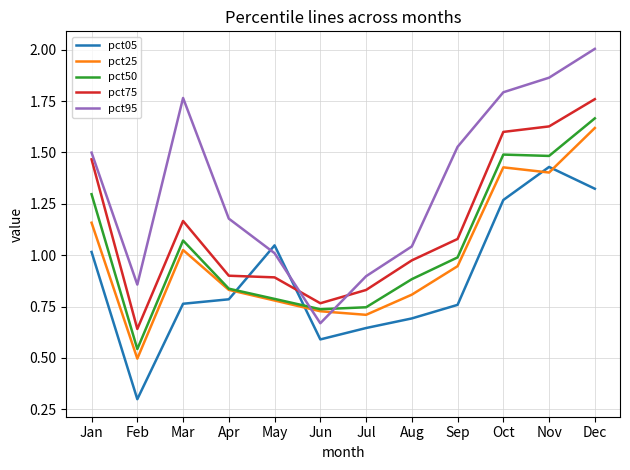

Is it true that pct95 equals 2.3 at Sep?

False